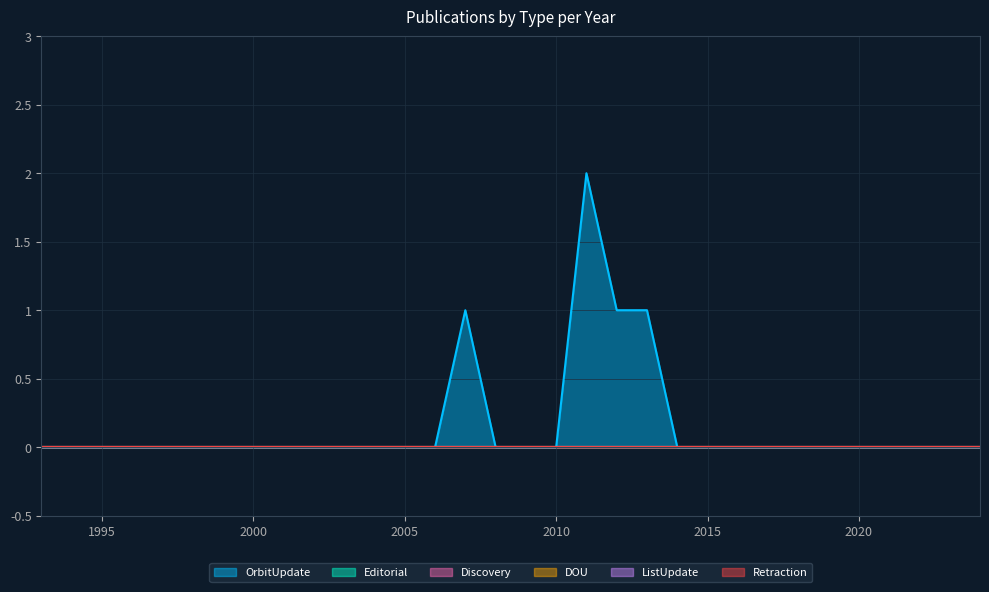

True or false: Discovery has more than 0 points higher than both neighbors.

False